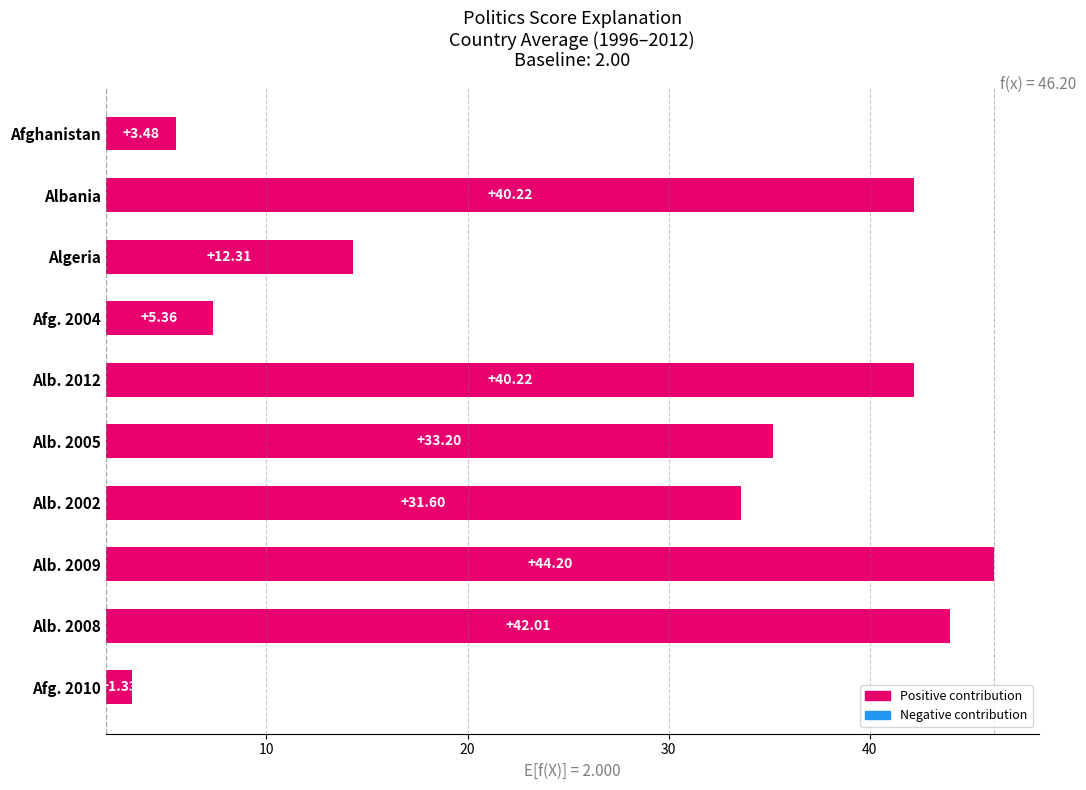

What is the difference between the values at Alb. 2002 and Afg. 2010?

30.3